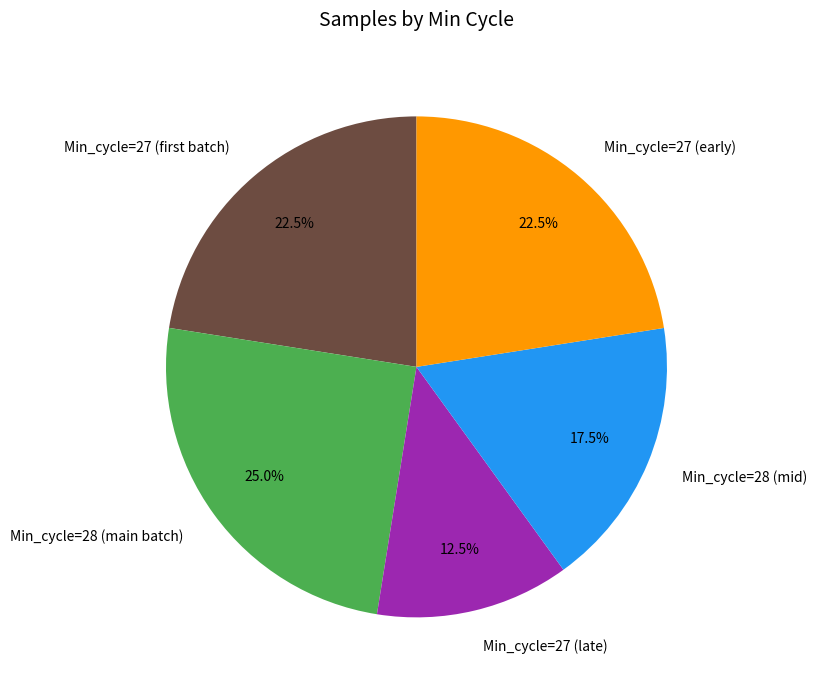

Does any single category account for the majority?

No